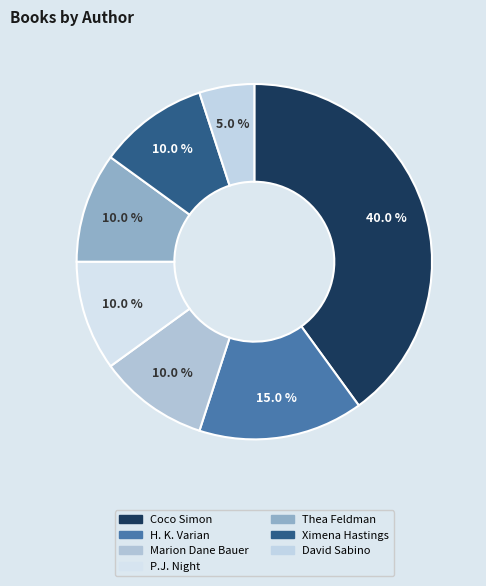

What percentage is the Marion Dane Bauer slice, to the nearest percent?

10%